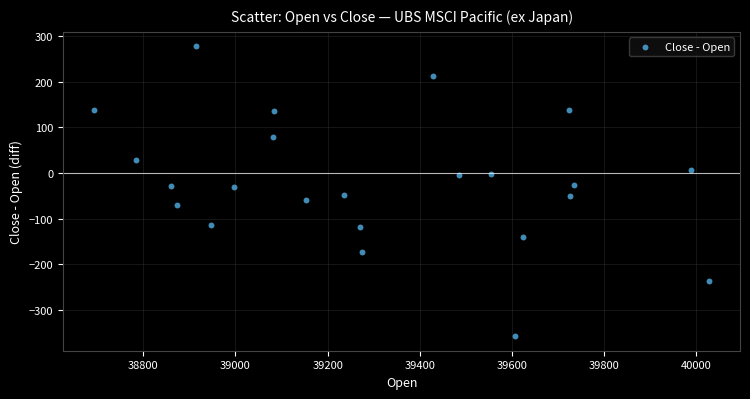

What is the range of Y values (max minus min)?

636